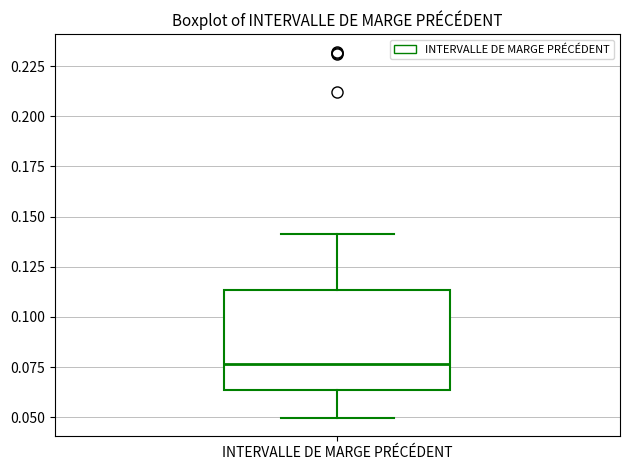

Transcribe this box plot: give where the median line is, the range the box spans, and where the two whiskers end, as read against the y-axis. The values are not printed on the chart, so give them approximately, as read against the axis.

median 0.075, box 0.065 to 0.115, whiskers 0.050 to 0.140